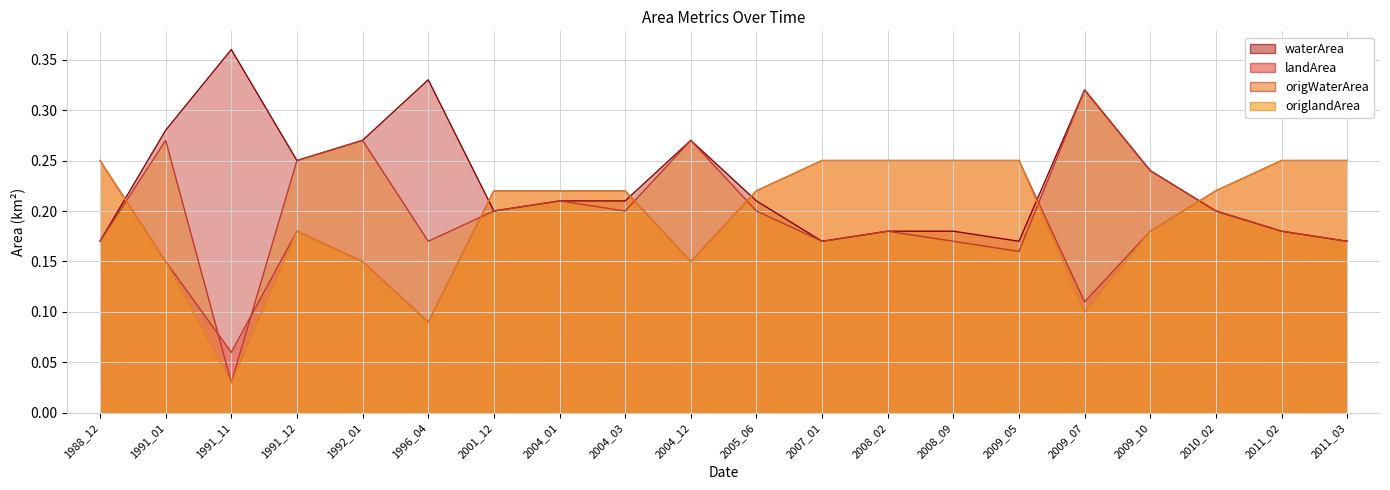

What is the maximum value for waterArea?

0.4